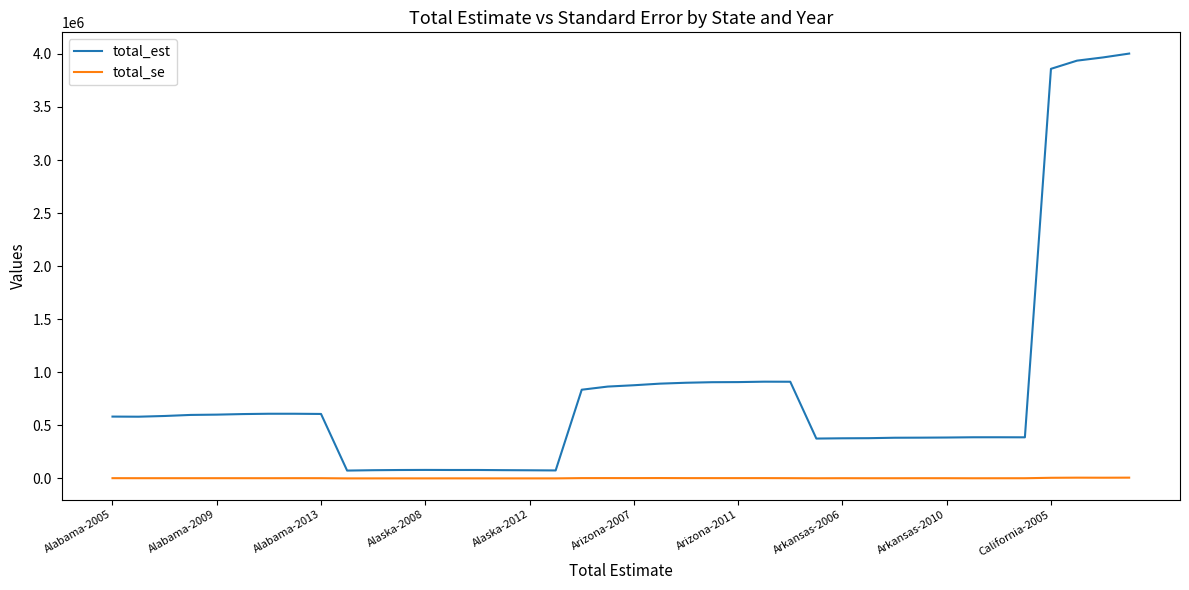

Which series has the largest total across all categories?

total_est